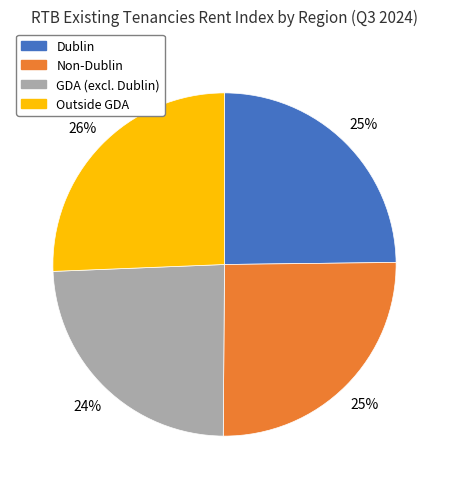

Count the number of slices in the pie.

4